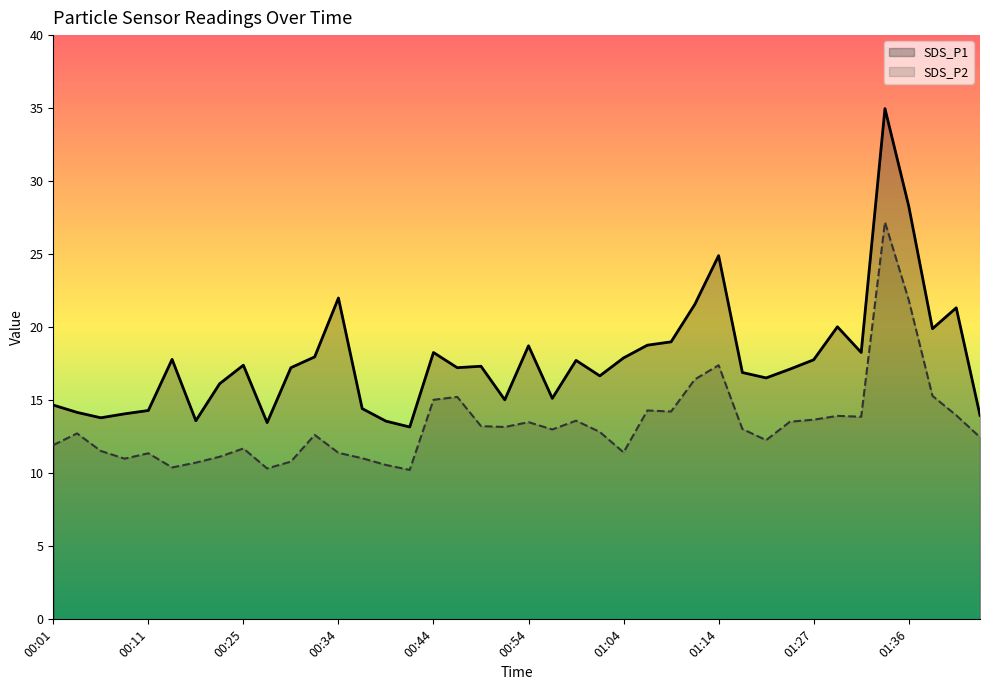

True or false: SDS_P1 and SDS_P2 intersect in this chart.

False